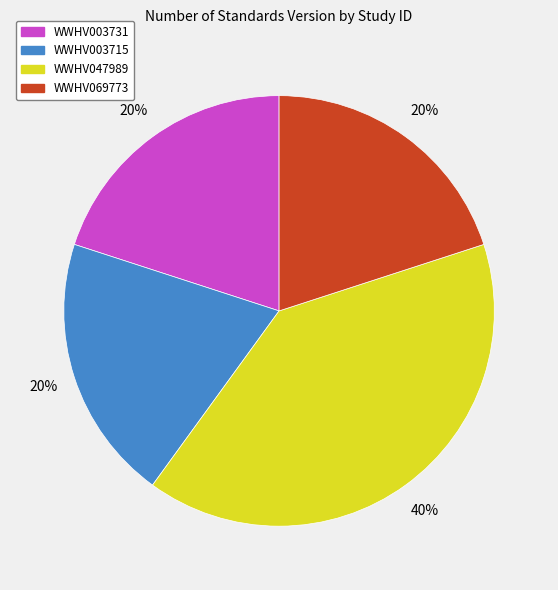

Which category has the biggest portion of the pie?

WWHV047989